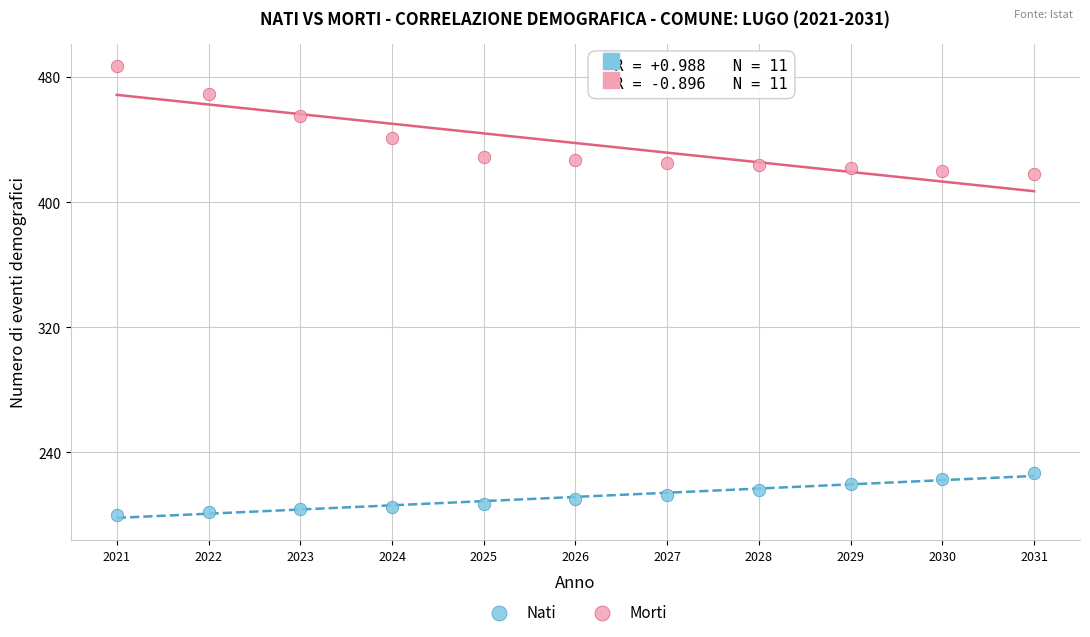

Which series contains the lowest Y value?

Nati